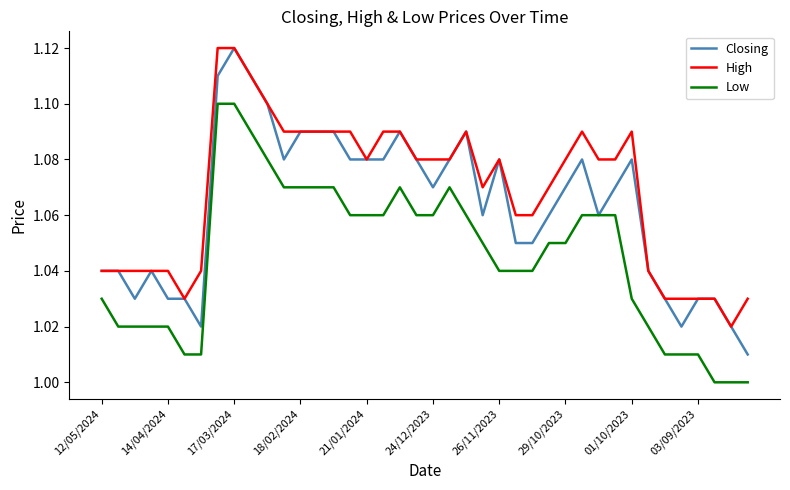

True or false: Low and High intersect in this chart.

False